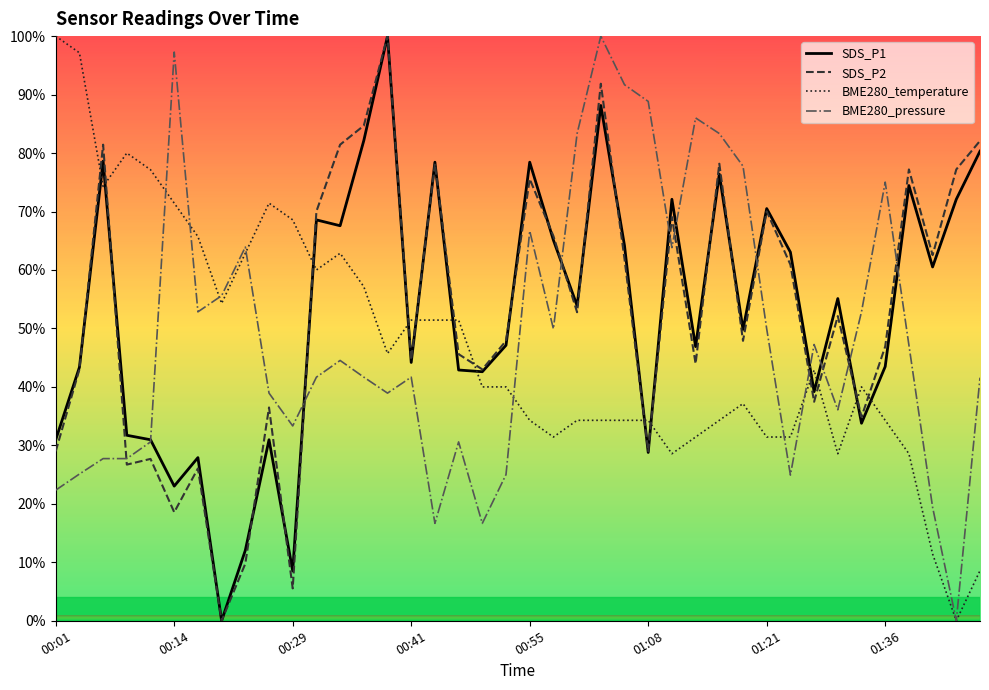

True or false: SDS_P1 and BME280_temperature intersect in this chart.

True